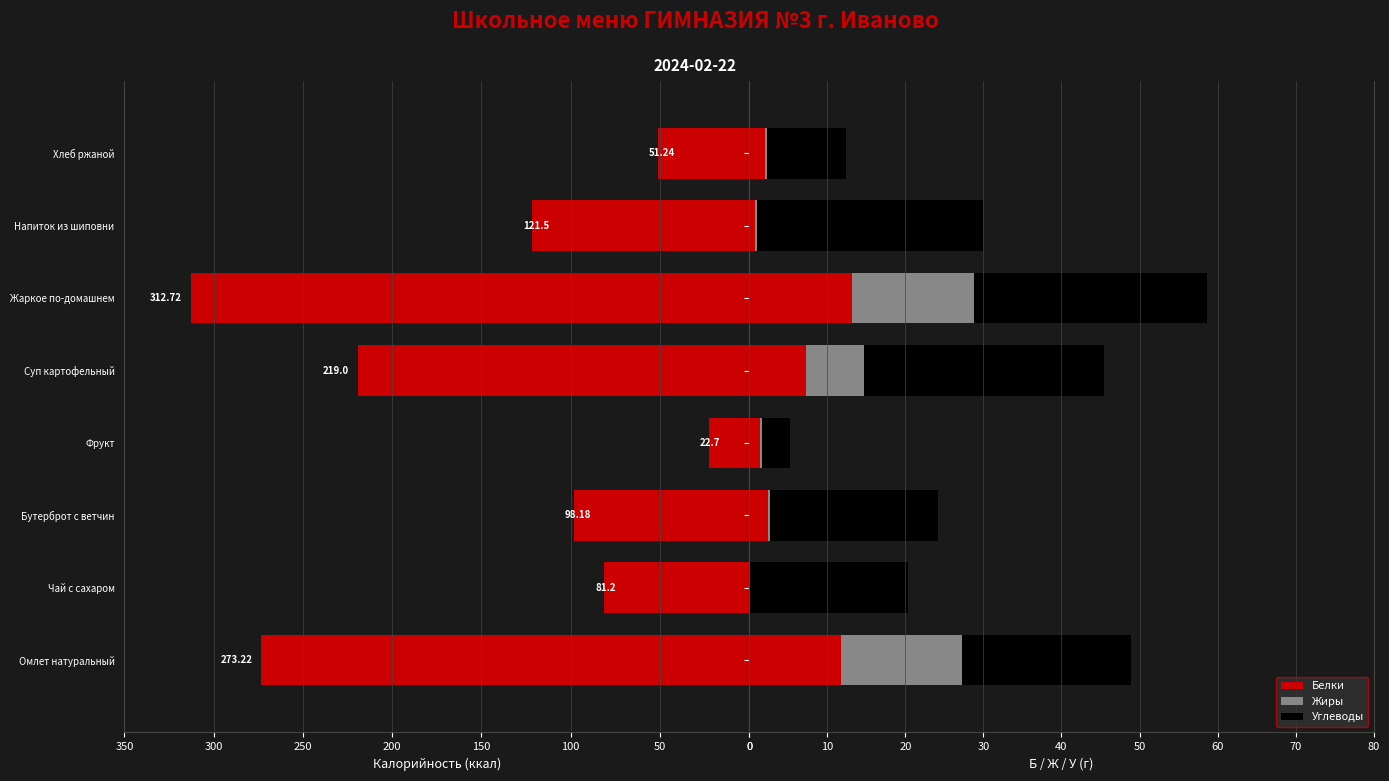

How many data points does each series have?

8